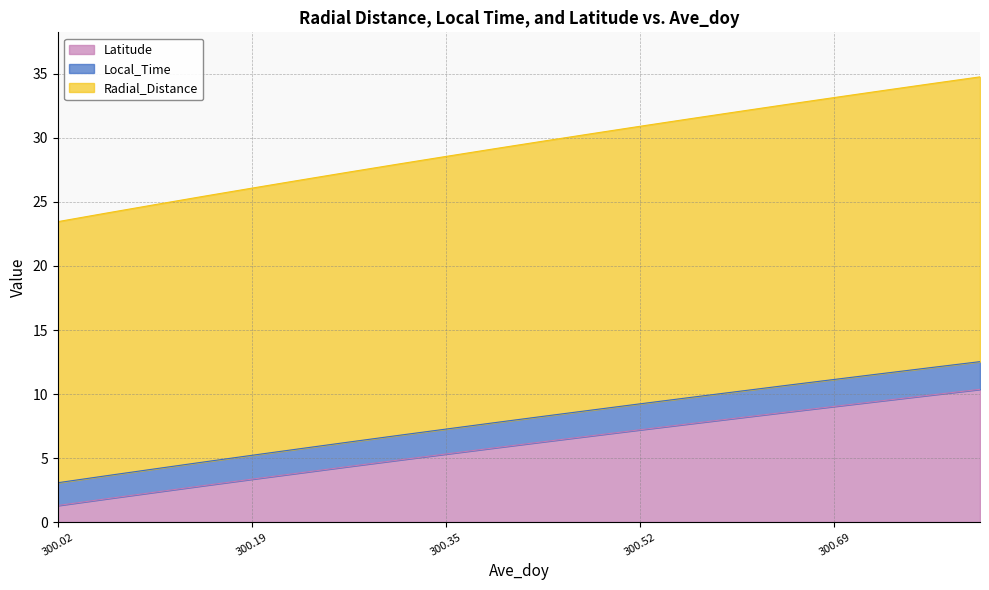

What is the lowest value of the Latitude series?

1.3